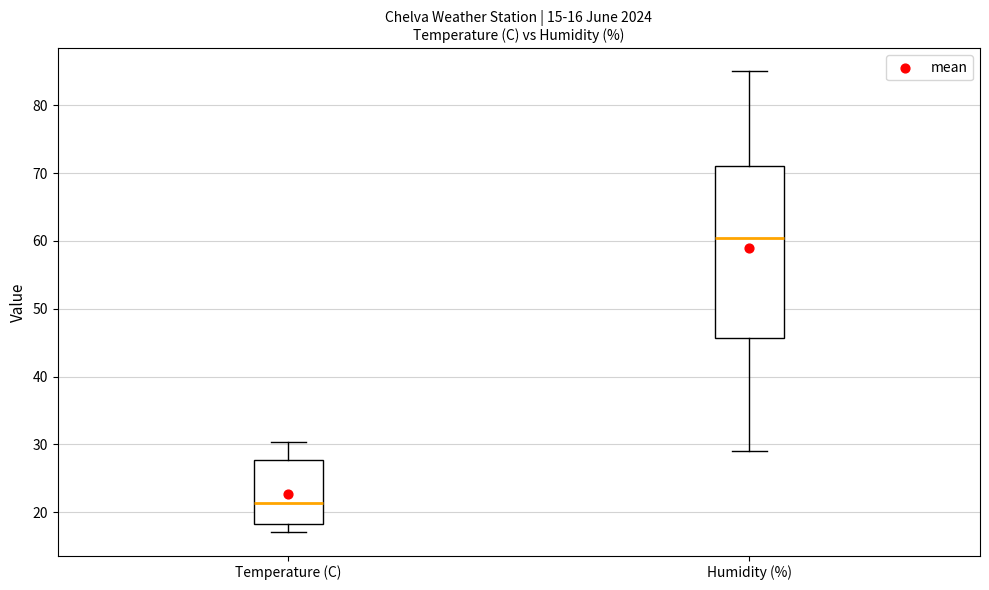

Comparing the boxes themselves (not the whiskers), which one is the tallest?

Humidity (%)